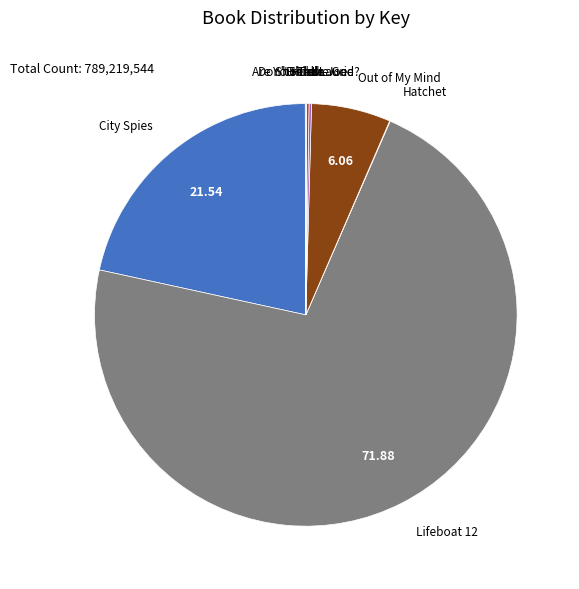

Is it true that City Spies is 31% of the pie?

False